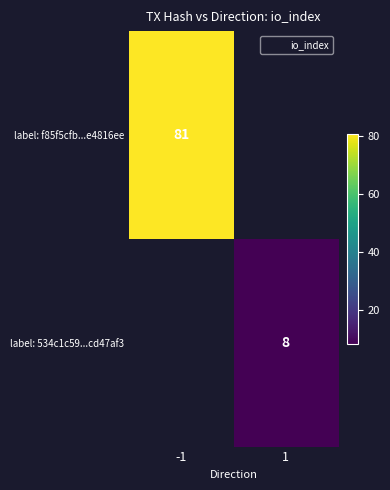

List the series in order of their overall mean, highest first.

label: f85f5cfb...e4816ee, label: 534c1c59...cd47af3